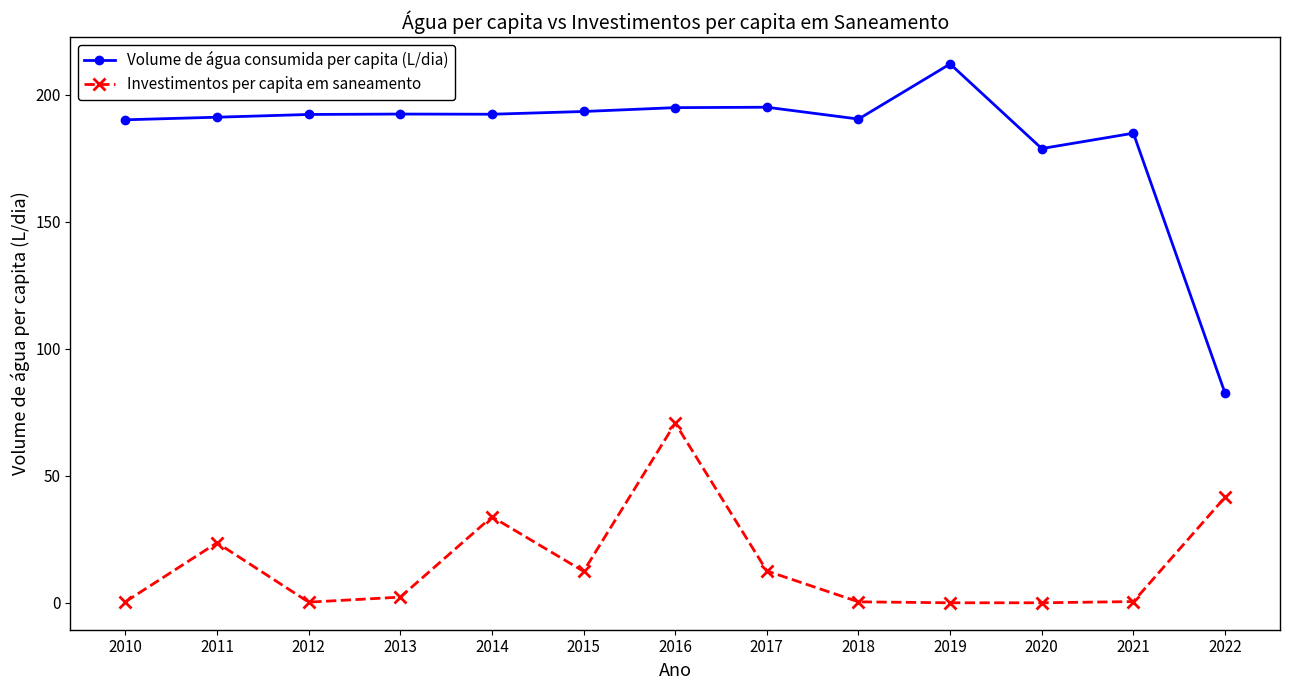

True or false: Investimentos per capita em saneamento and Volume de água consumida per capita (L/dia) cross at least once.

False